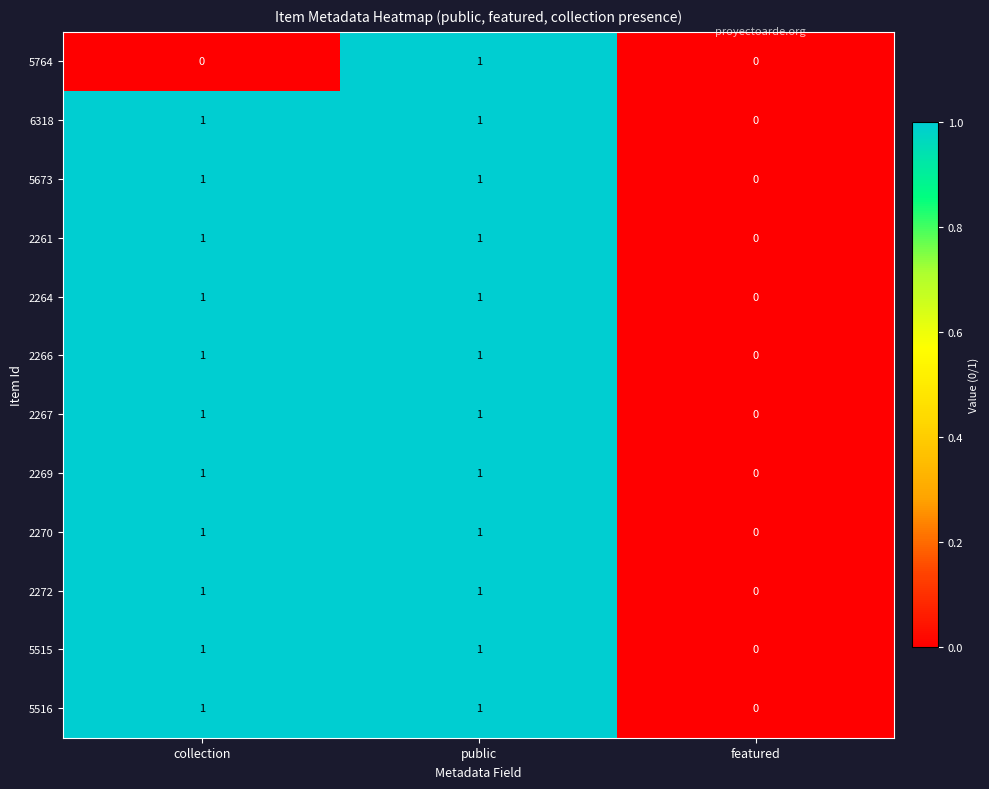

Is the value of 5764 at public greater than the value of 2269 at featured?

Yes